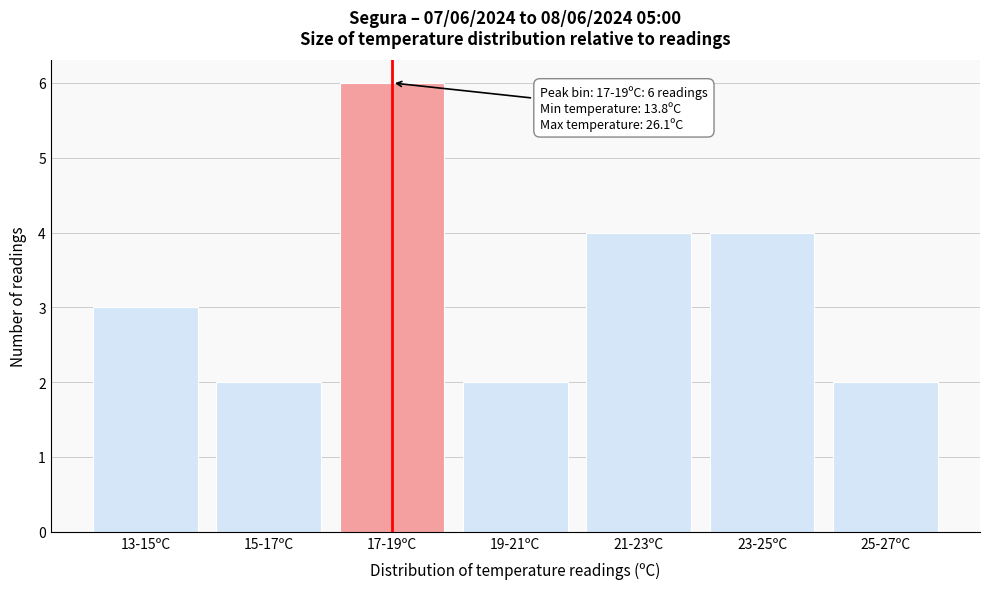

Reading left to right, transcribe all the data shown in this chart.

13-15ºC=3	15-17ºC=2	17-19ºC=6	19-21ºC=2	21-23ºC=4	23-25ºC=4	25-27ºC=2